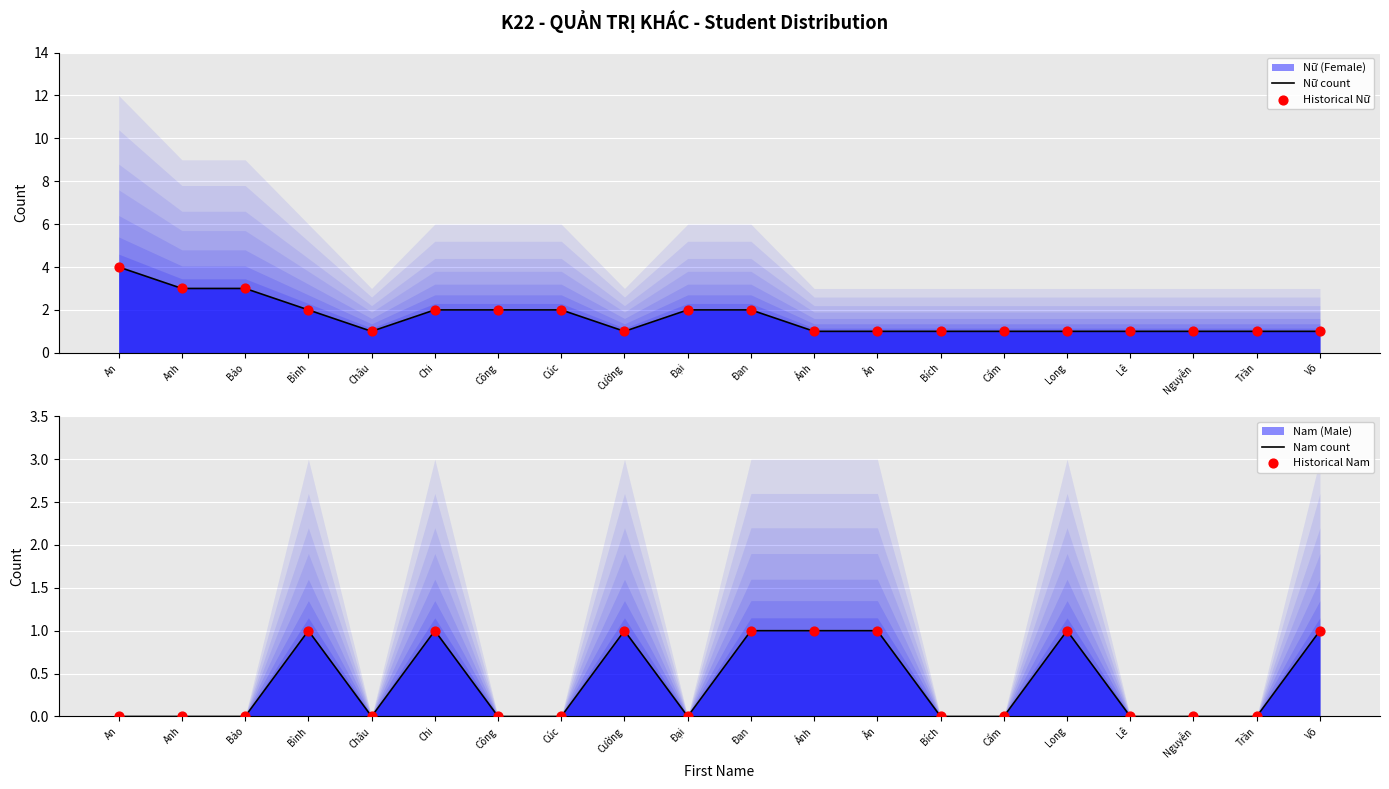

Which series has the largest total across all categories?

Nữ count